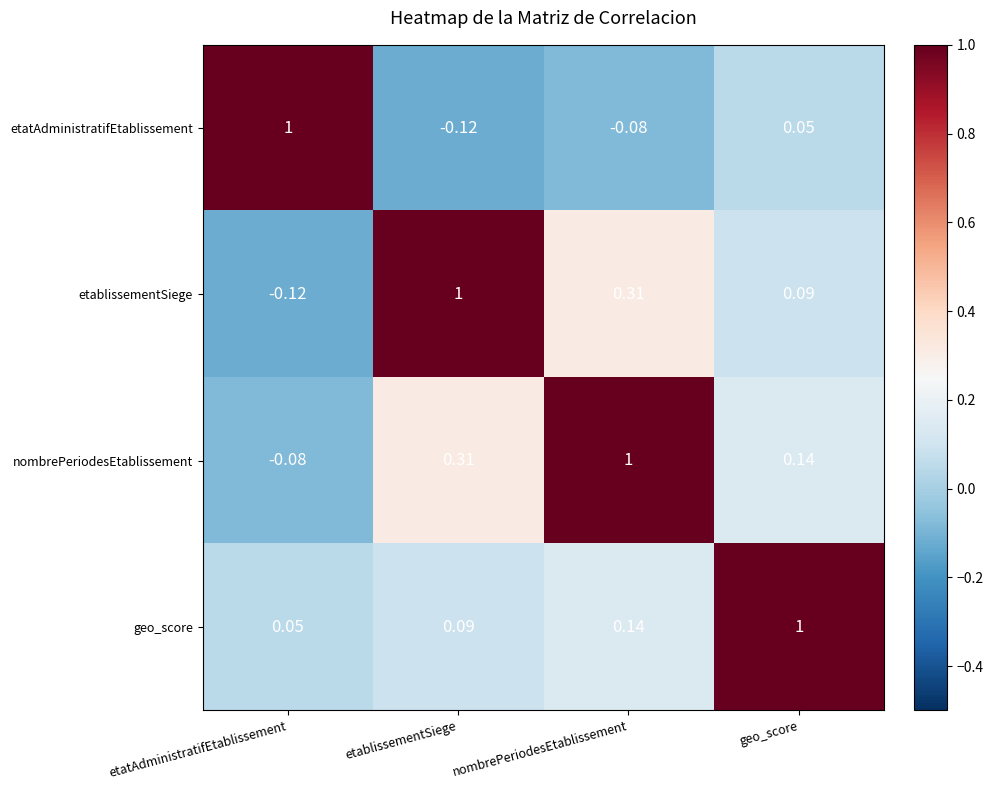

Where does the nombrePeriodesEtablissement series first go above 0?

etablissementSiege